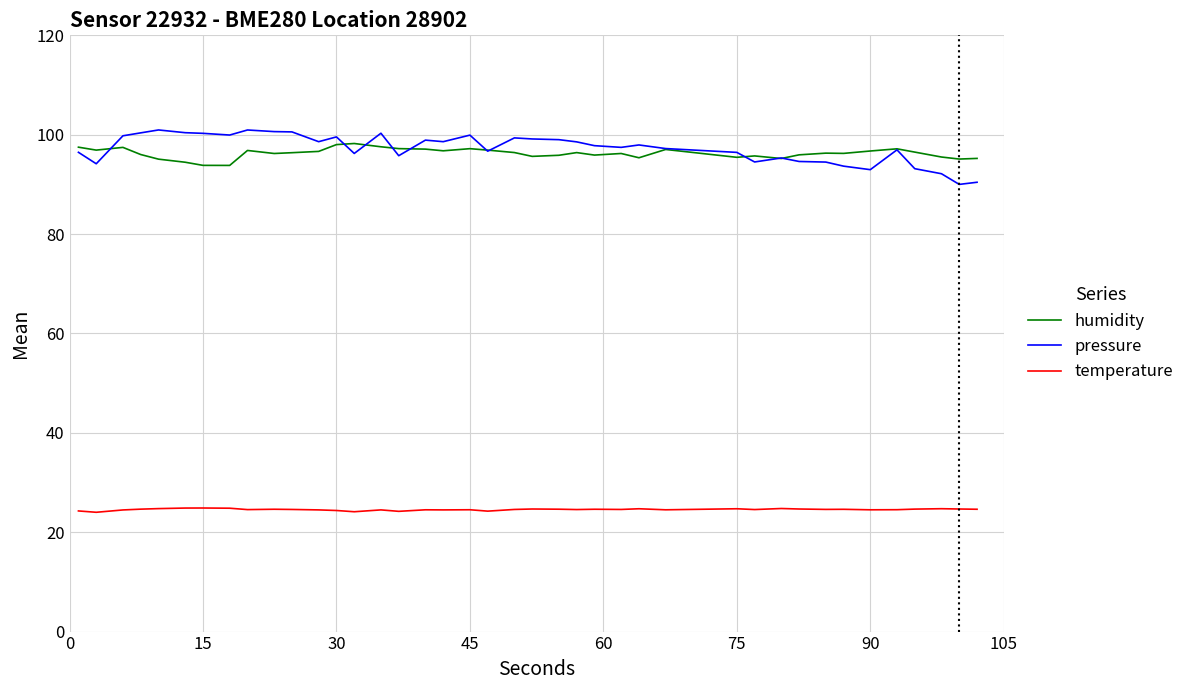

True or false: humidity and temperature cross at least once.

False